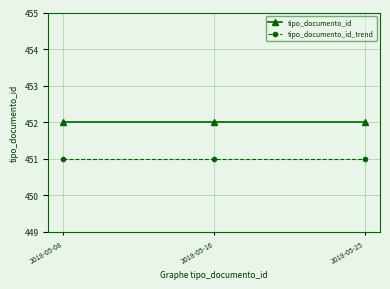

List the series in order of their peak value, lowest first.

tipo_documento_id_trend, tipo_documento_id